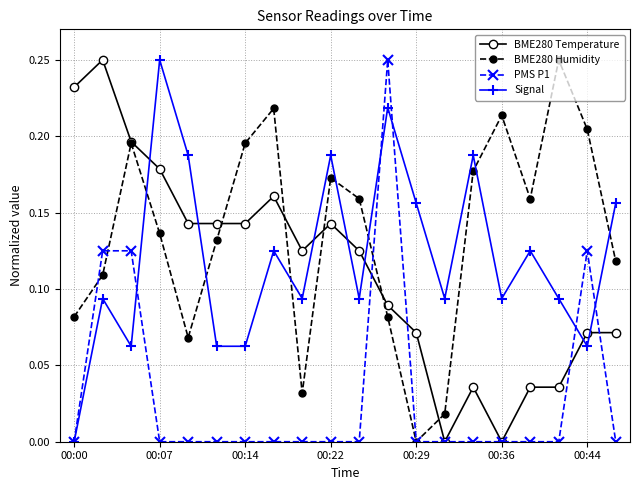

True or false: Signal has more than 2 points higher than both neighbors.

True